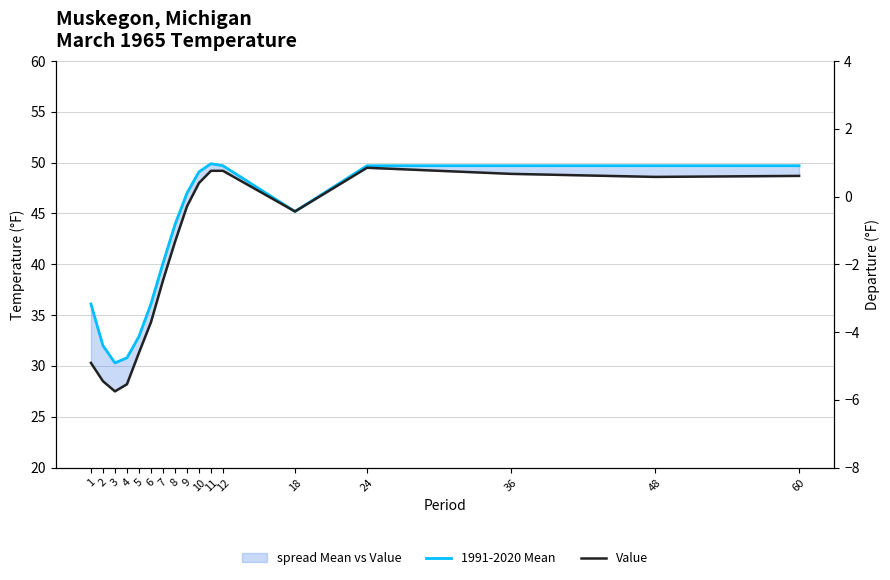

What is the greatest value displayed?

49.9